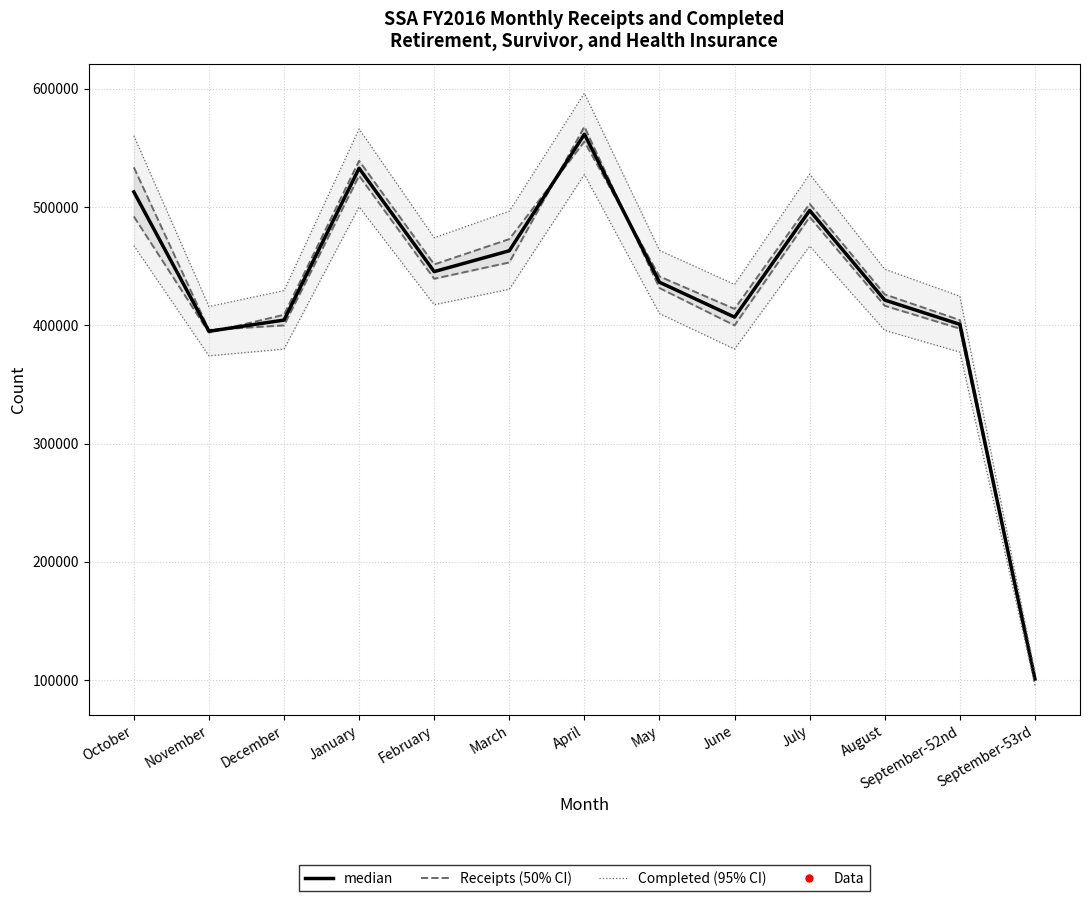

At which label is Receipts closest to 334493?

November